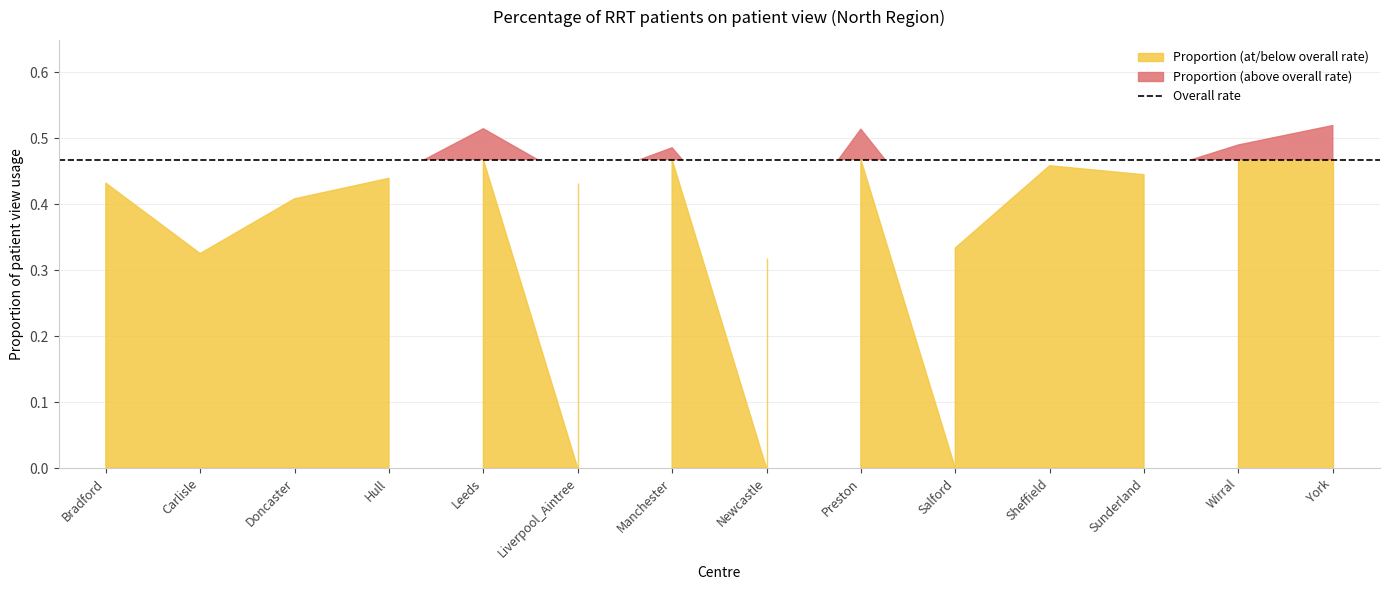

Where is the first local maximum for Proportion?

Leeds